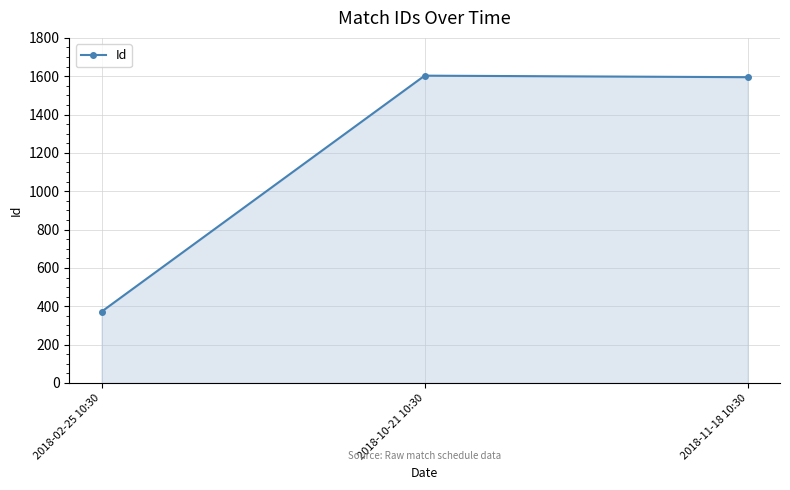

How many data points are less than 1595?

1